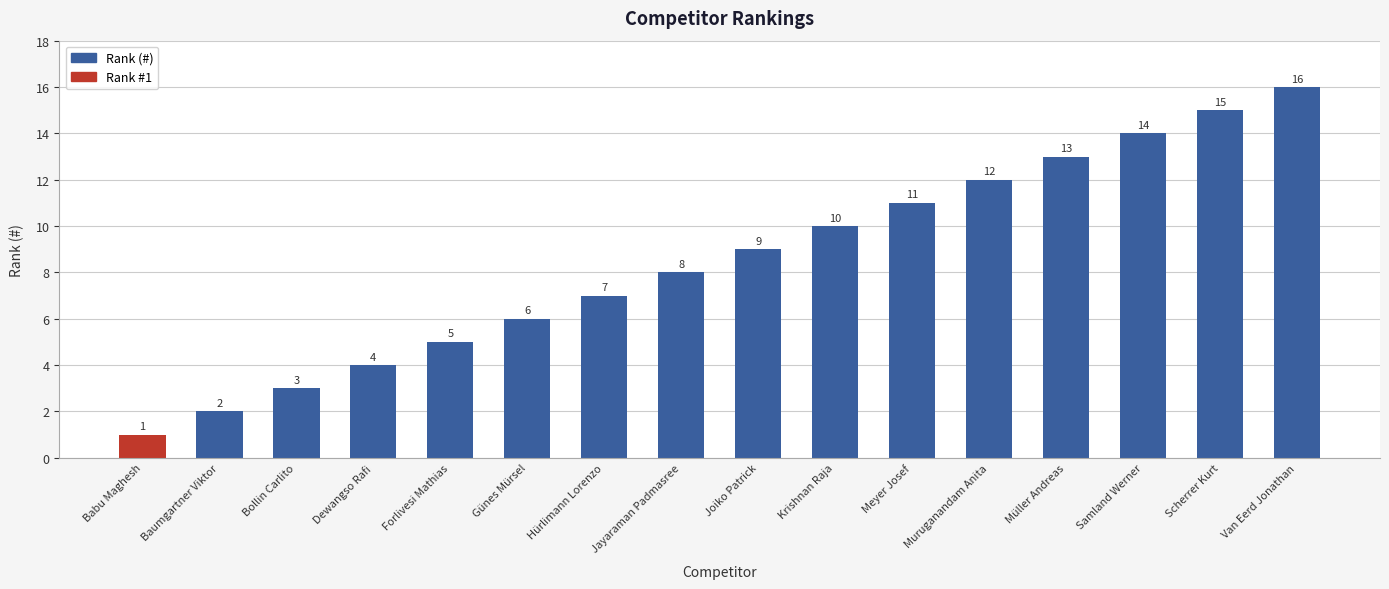

What is the change in value from Babu Maghesh to Meyer Josef?

+10